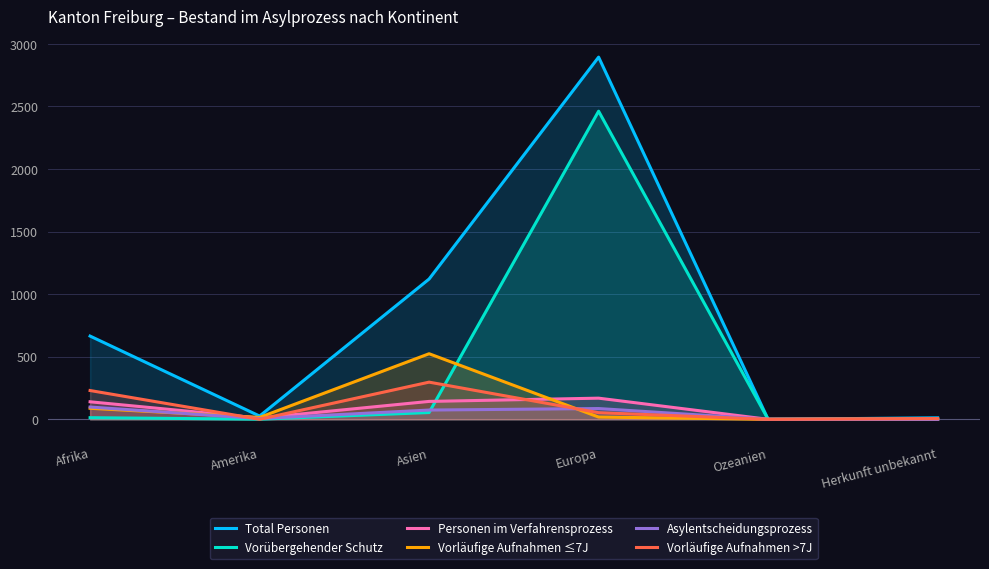

What is the difference between the Vorläufige Aufnahmen ≤7J values at Europa and Afrika?

70